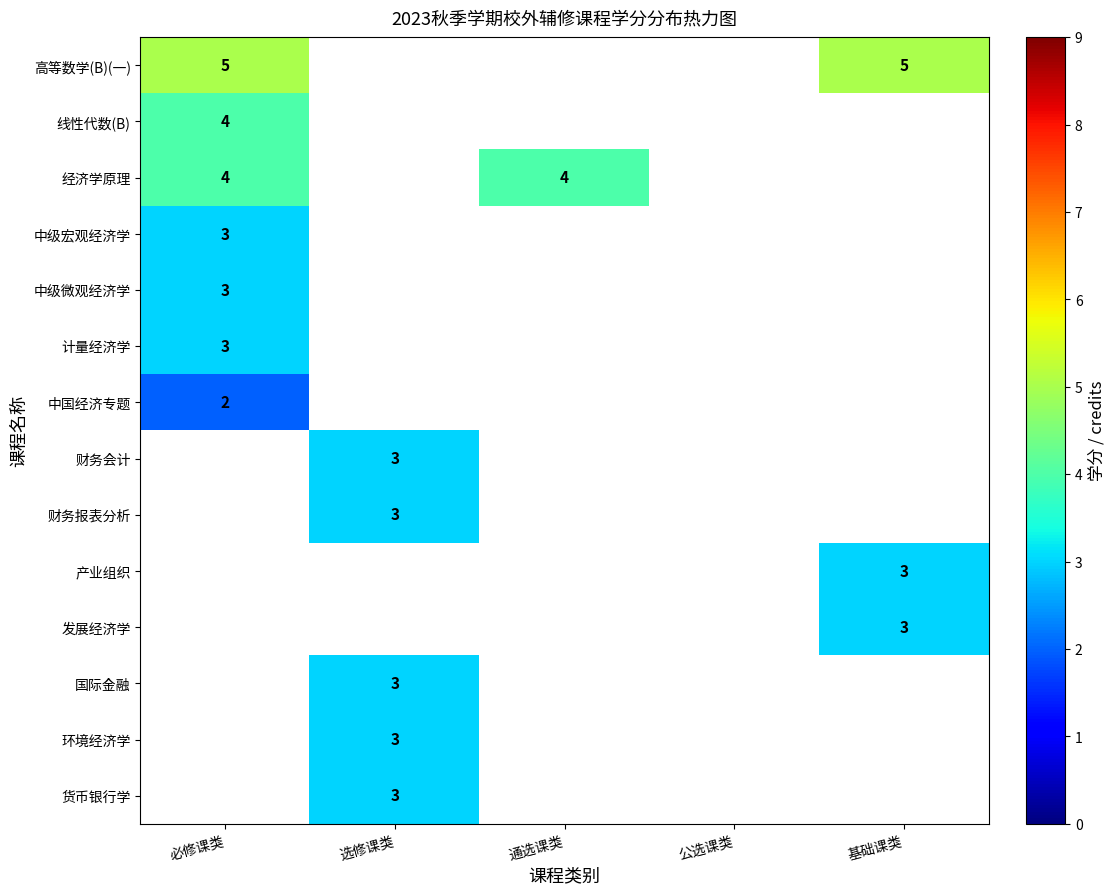

Is it true that 国际金融 equals 2 at 选修课类?

False